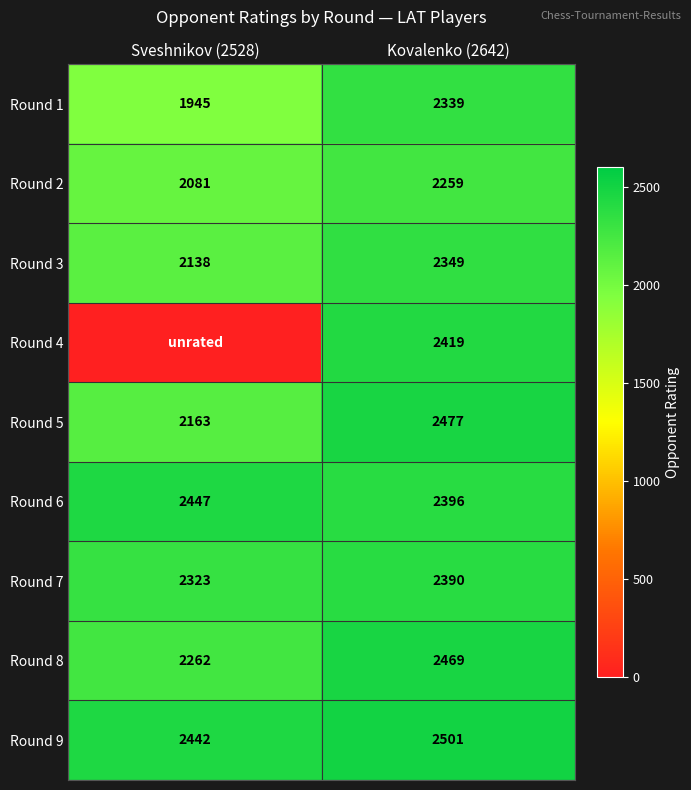

What is the sum of the Round 9 values at Kovalenko (2642) and Sveshnikov (2528)?

4943